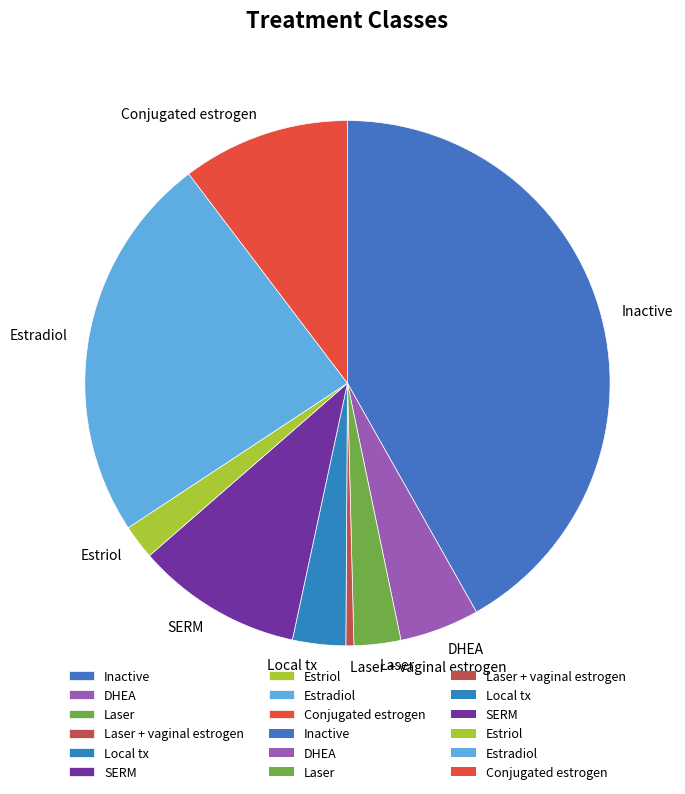

What is the ratio of the value at DHEA to the value at Conjugated estrogen?

0.5